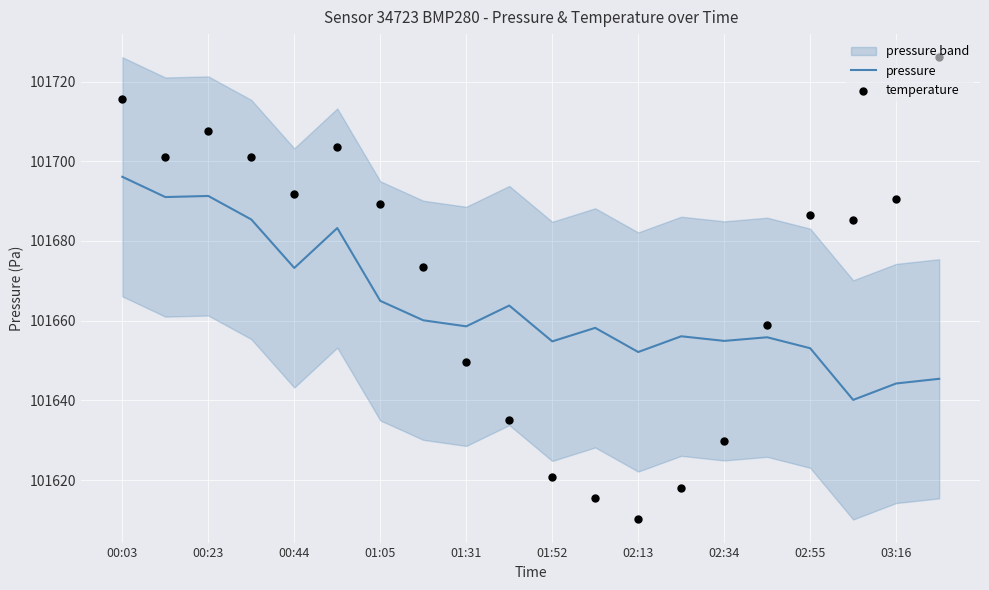

Which series reaches the maximum Y coordinate?

temperature